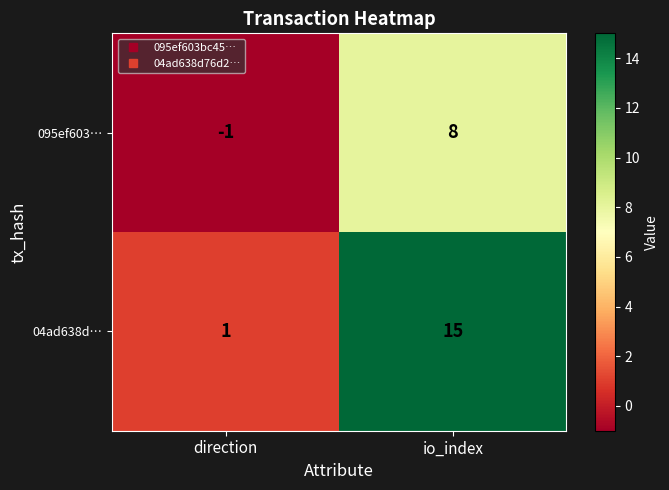

How many values in the 095ef603… series are below 8?

1